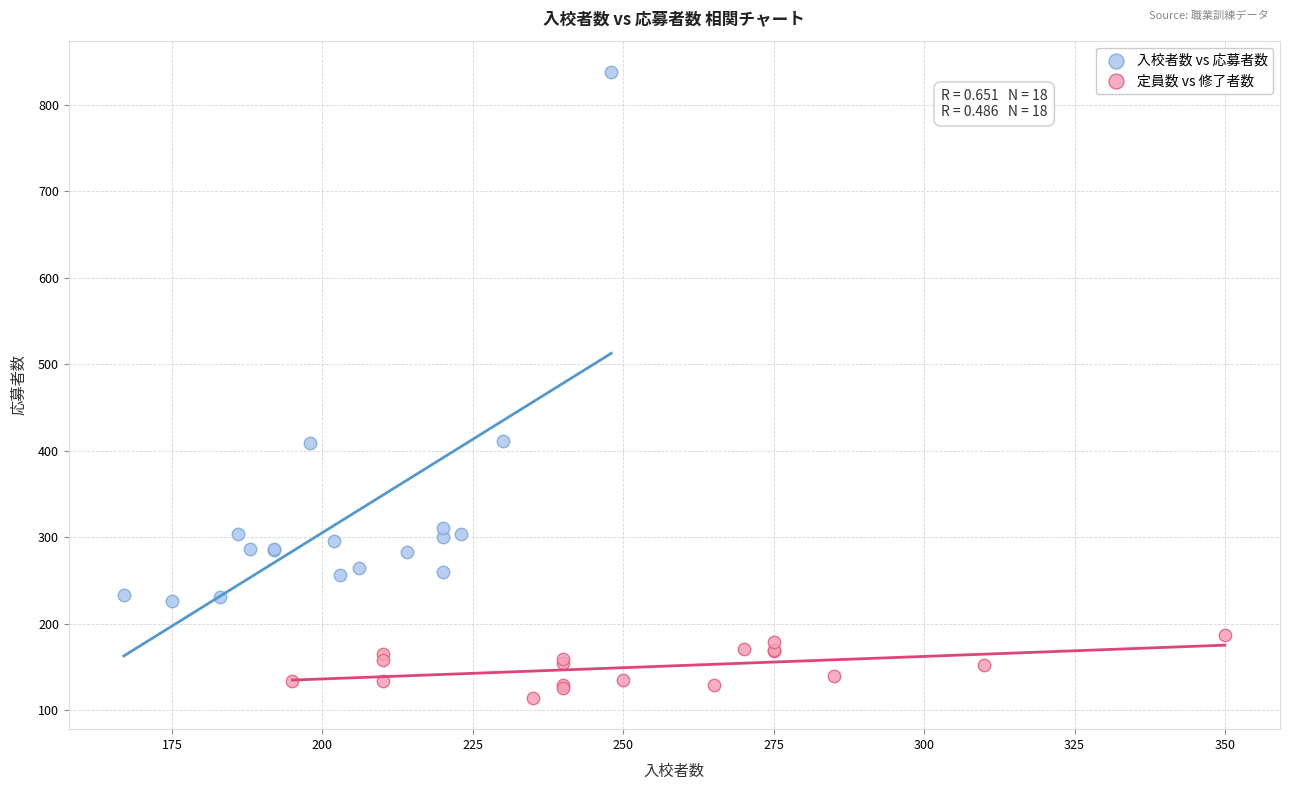

Which series reaches the maximum Y coordinate?

入校者数 vs 応募者数